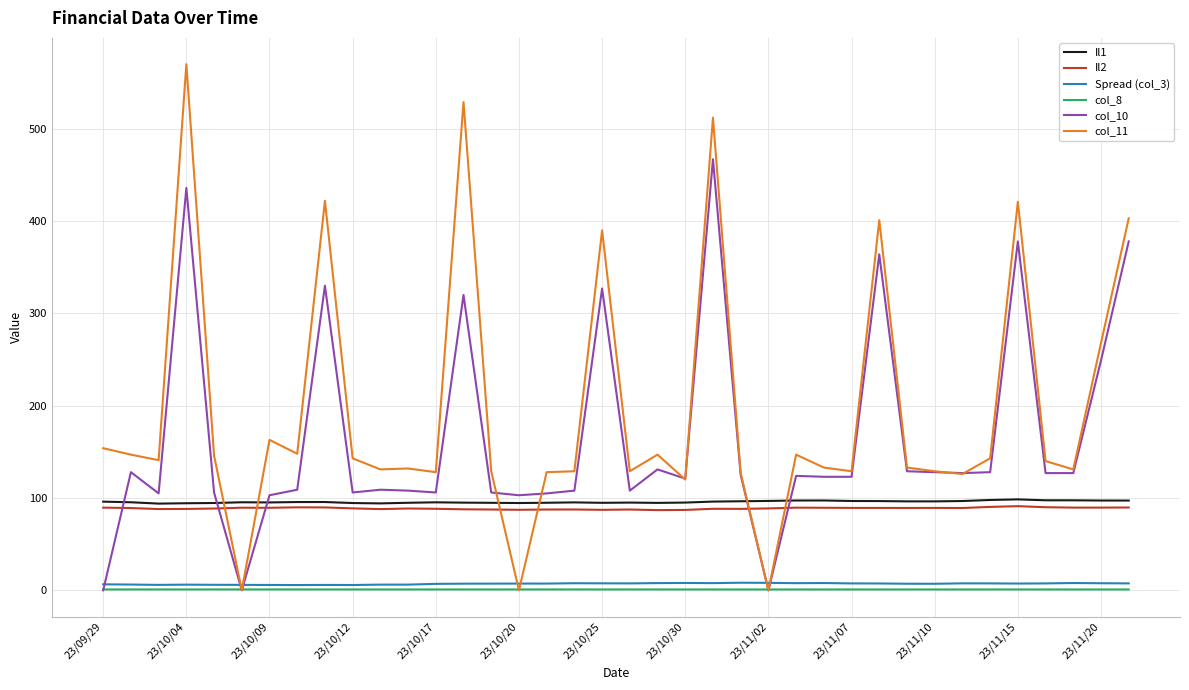

What is the lowest value of the Il2 series?

86.9